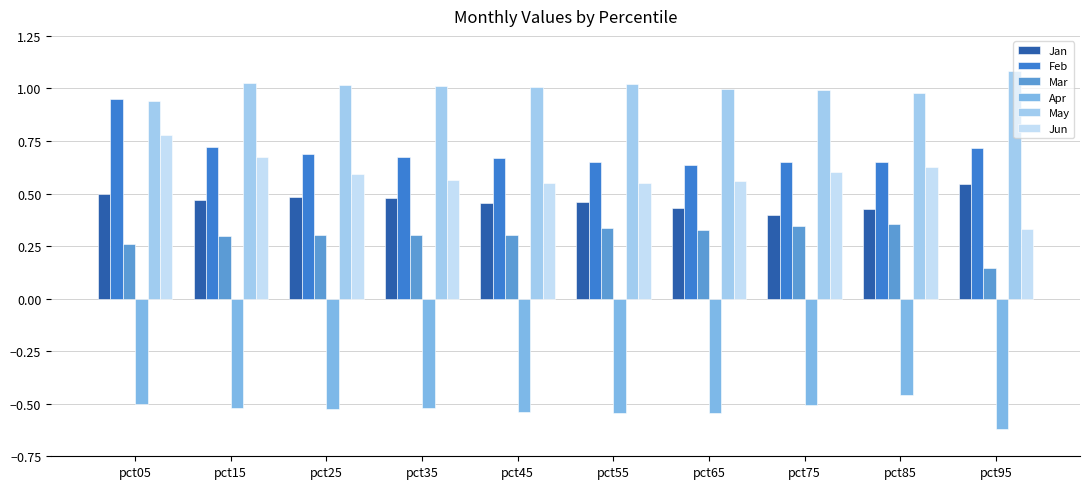

At which label is Apr closest to 0?

pct85